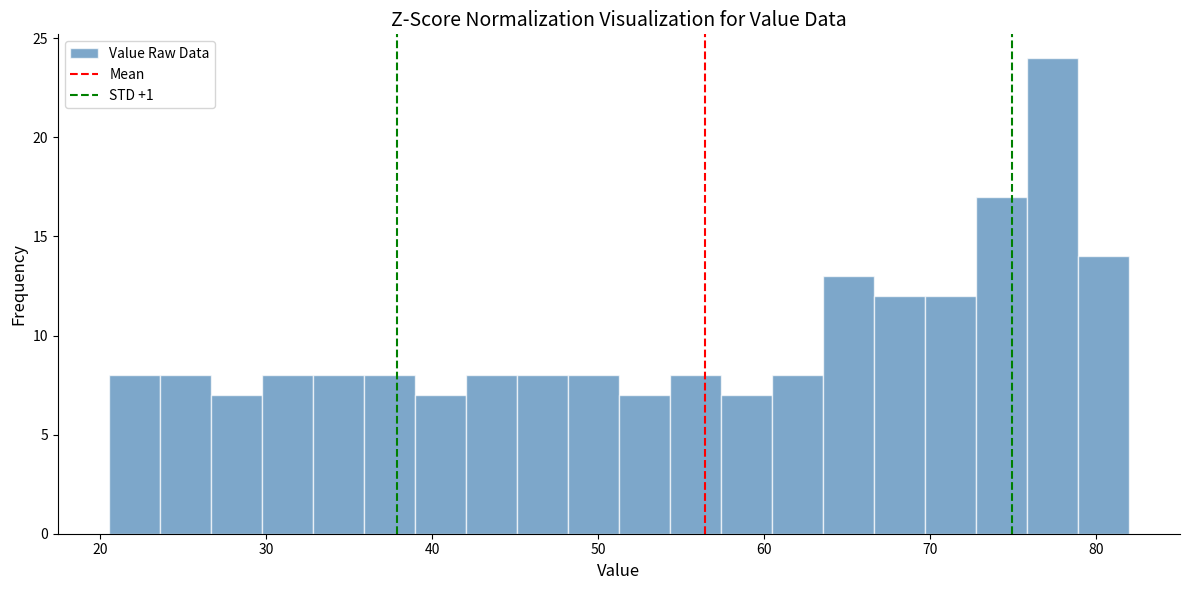

Around what value on the x-axis is the tallest bar? Give the approximate position of its centre, as read against the axis.

77